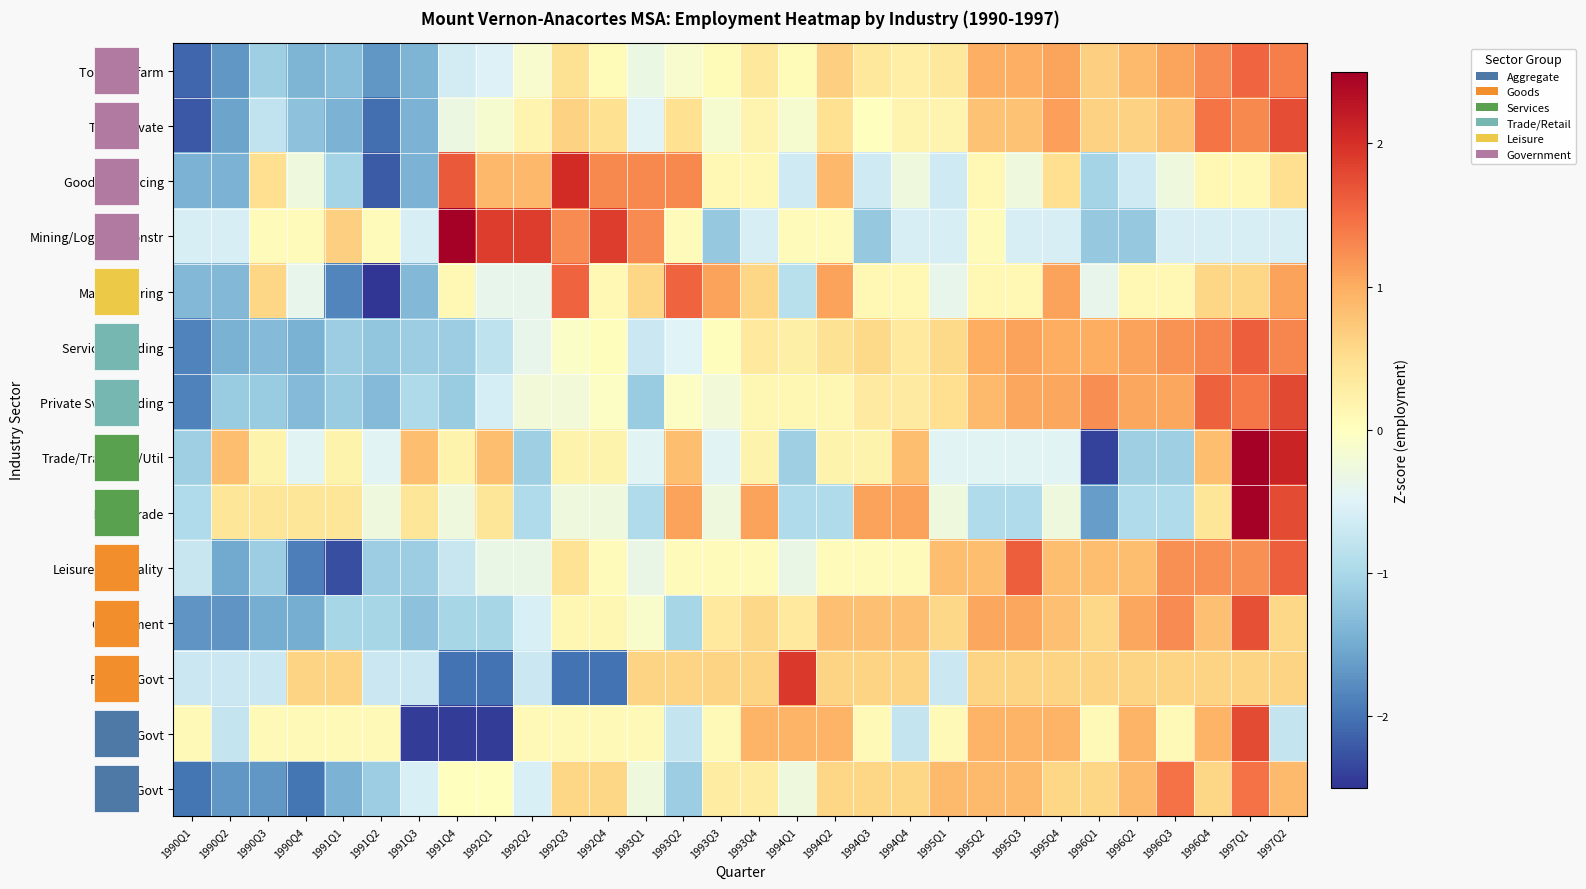

Count the number of data series in this chart.

14